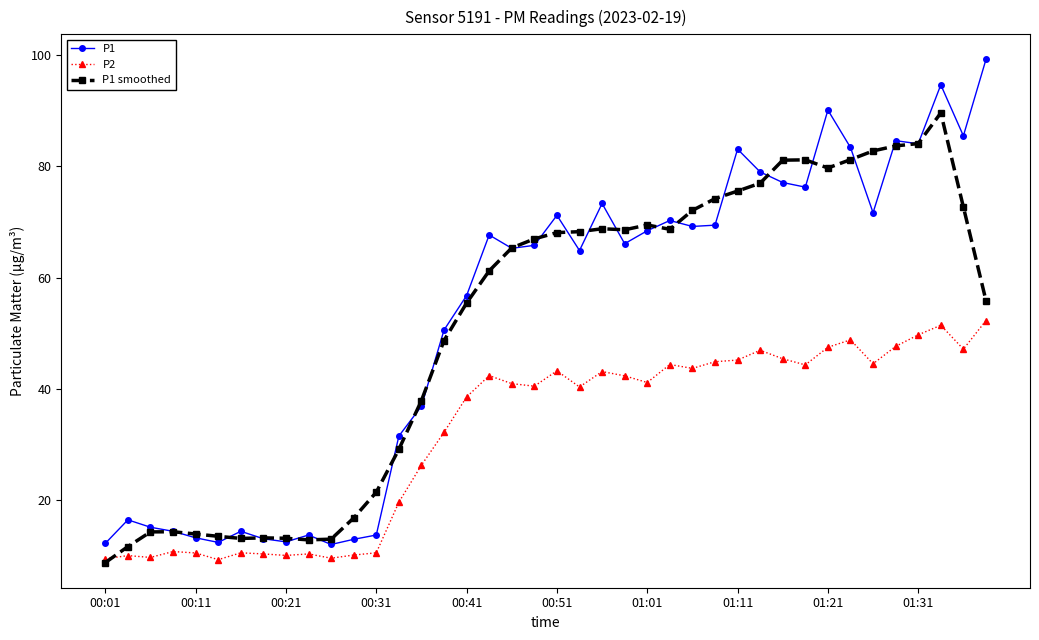

List the series in order of their peak value, highest first.

P1, P1 smoothed, P2